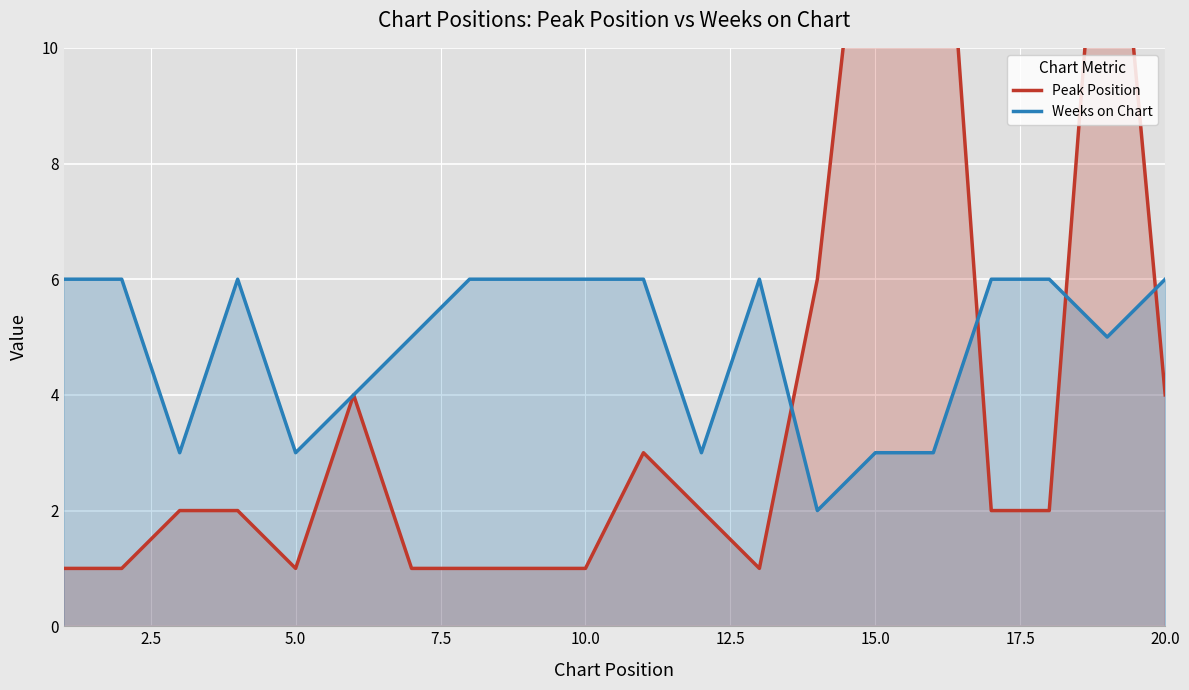

How many Weeks on Chart values are between 3 and 6?

19